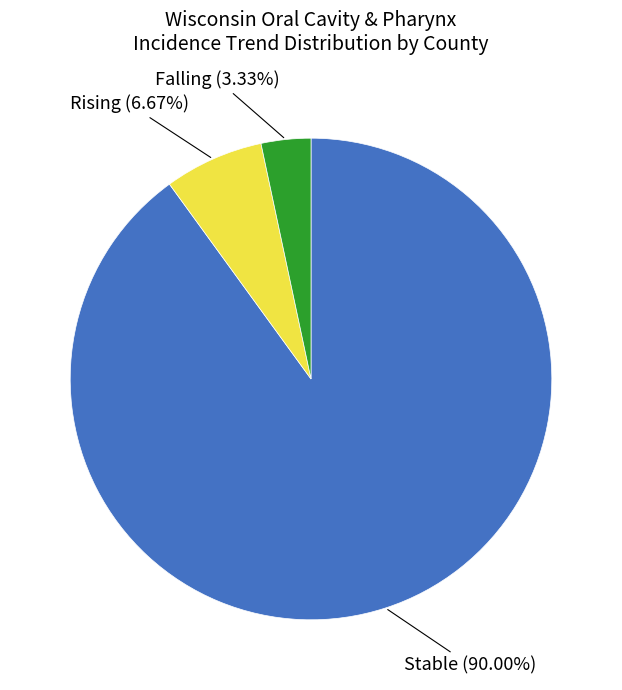

Is there any slice that represents more than half of the pie?

Yes